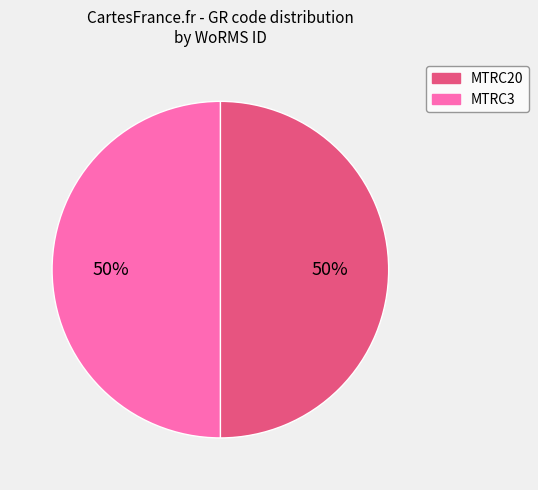

Combined, do MTRC20 and MTRC3 account for over 50%?

Yes